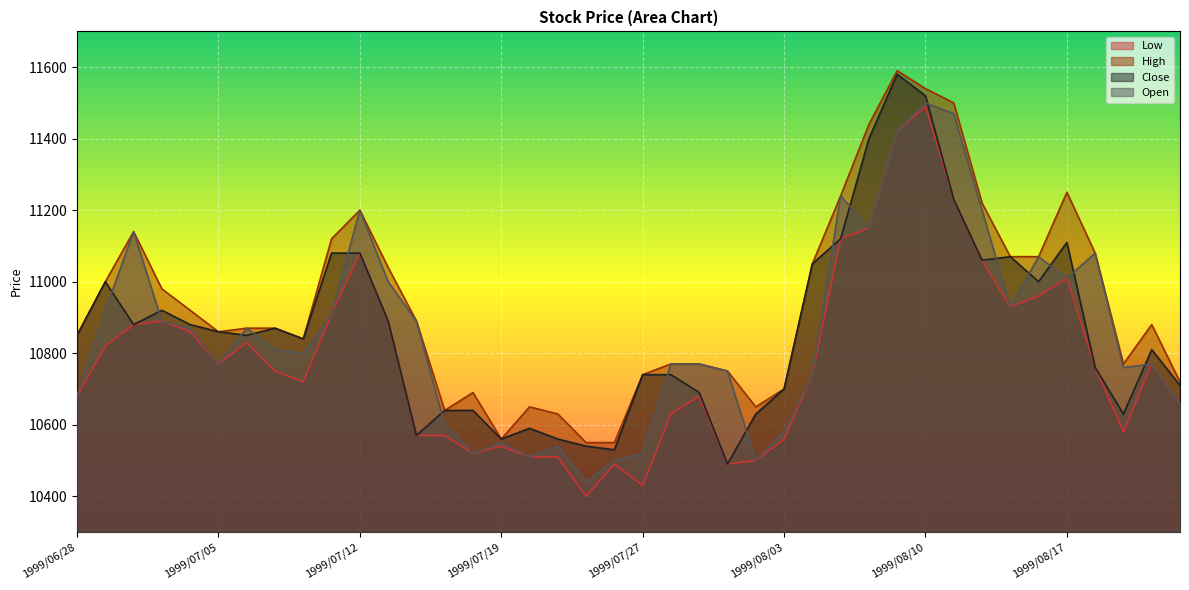

Rank the series by their maximum value, from highest to lowest.

High, Close, Open, Low